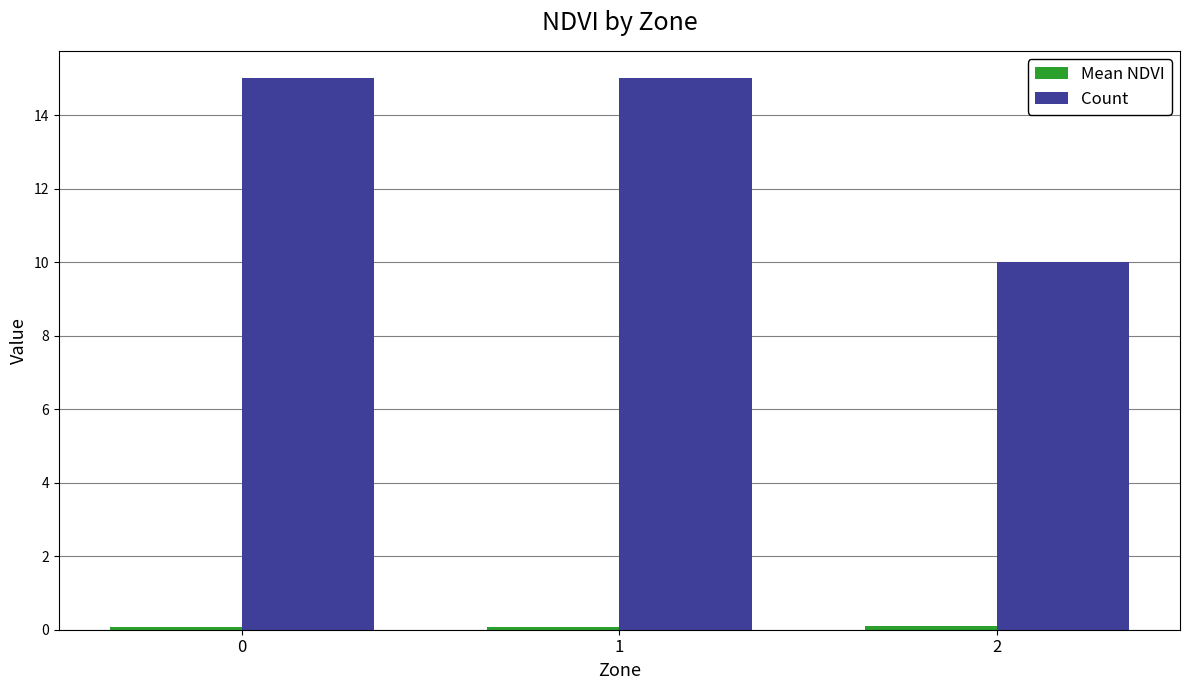

Between 1 and 2, which series saw the biggest shift?

Count